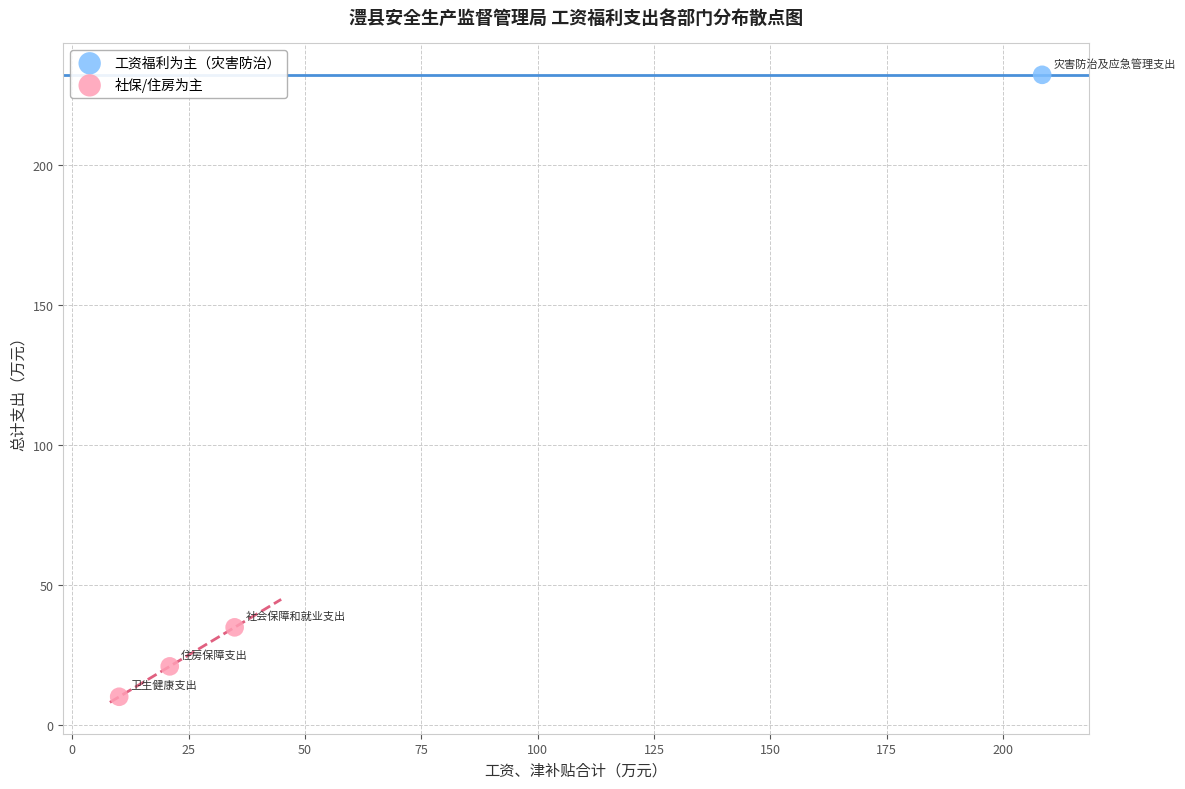

What are all the series names shown in the legend?

工资福利为主（灾害防治）, 社保/住房为主